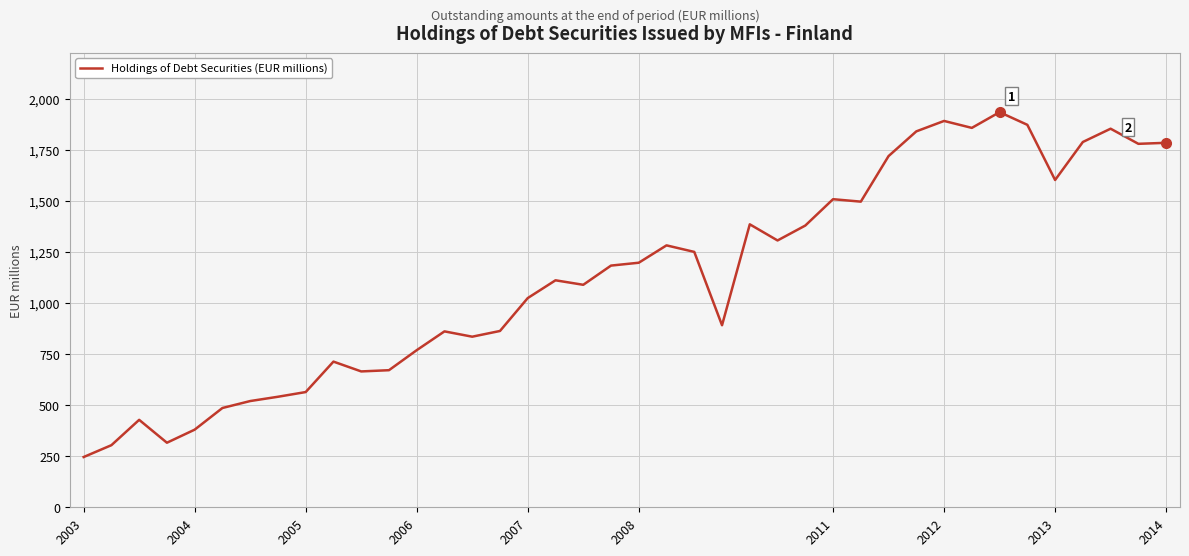

What is the greatest value displayed?

1934